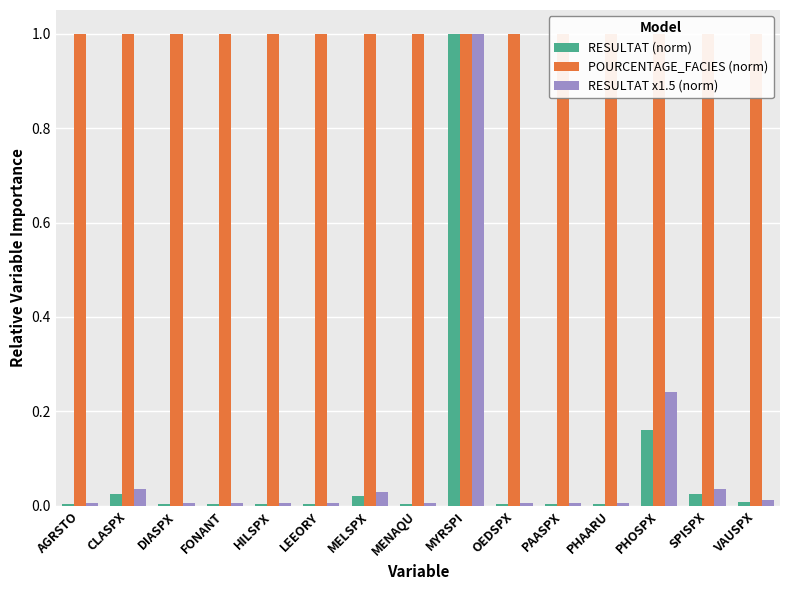

Are the bars grouped side by side (vs. stacked)?

Yes